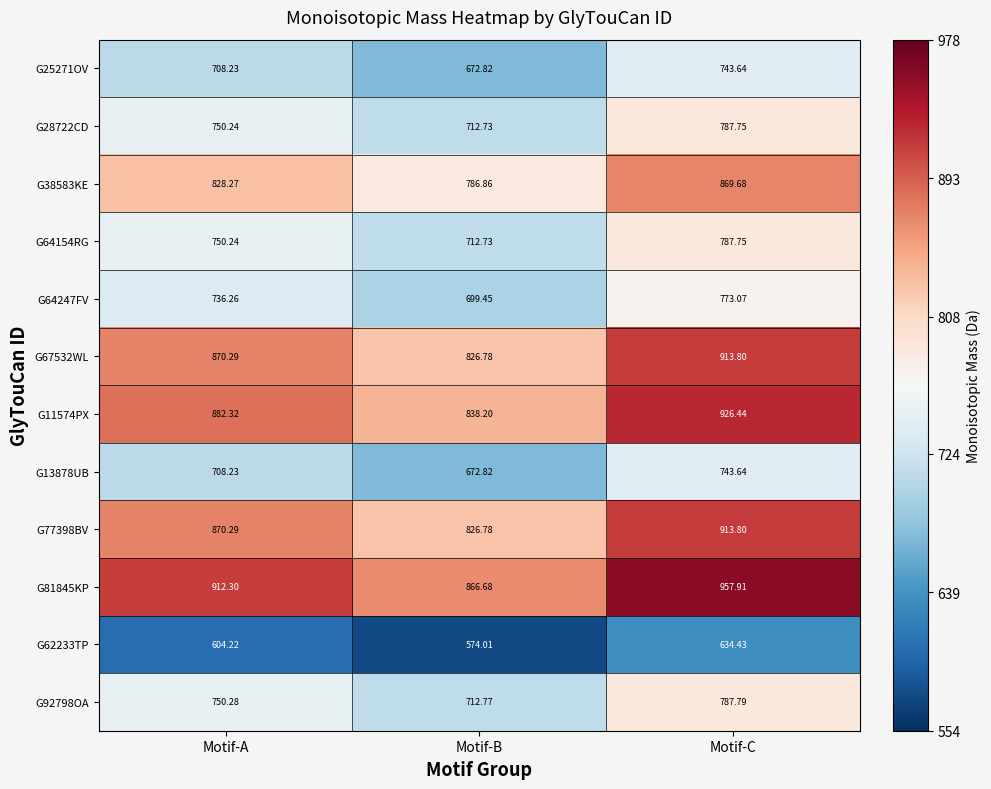

Which series changed the most between Motif-B and Motif-C?

G81845KP